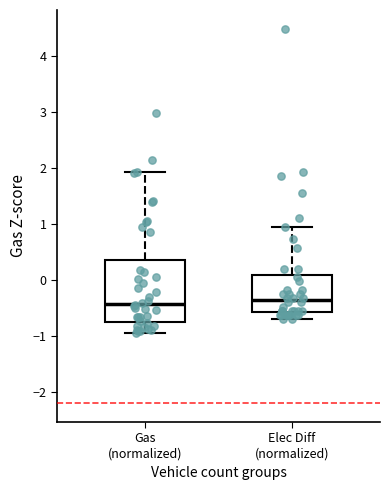

Reading left to right, read every box against the y-axis: the position of its median line, the range the box covers, and the ends of its whiskers. The values are not printed on the chart, so give them approximately, as read against the axis.

Gas (normalized): median -0.4, box -0.7 to 0.4, whiskers -1.0 to 1.9
Elec Diff (normalized): median -0.4, box -0.6 to 0.1, whiskers -0.7 to 1.0